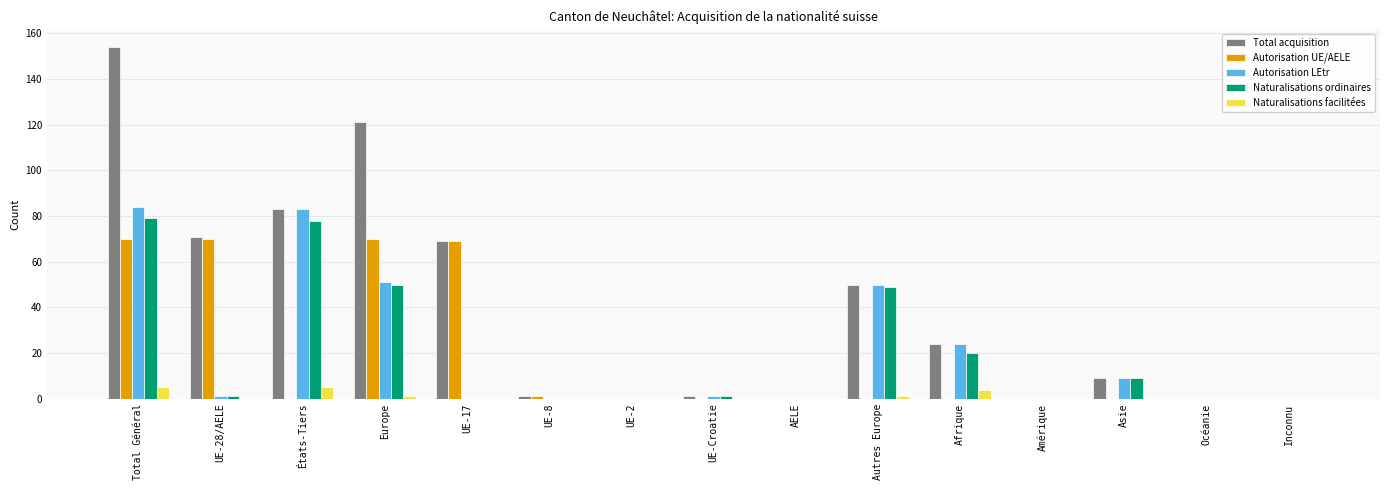

Are the bars grouped side by side (vs. stacked)?

Yes